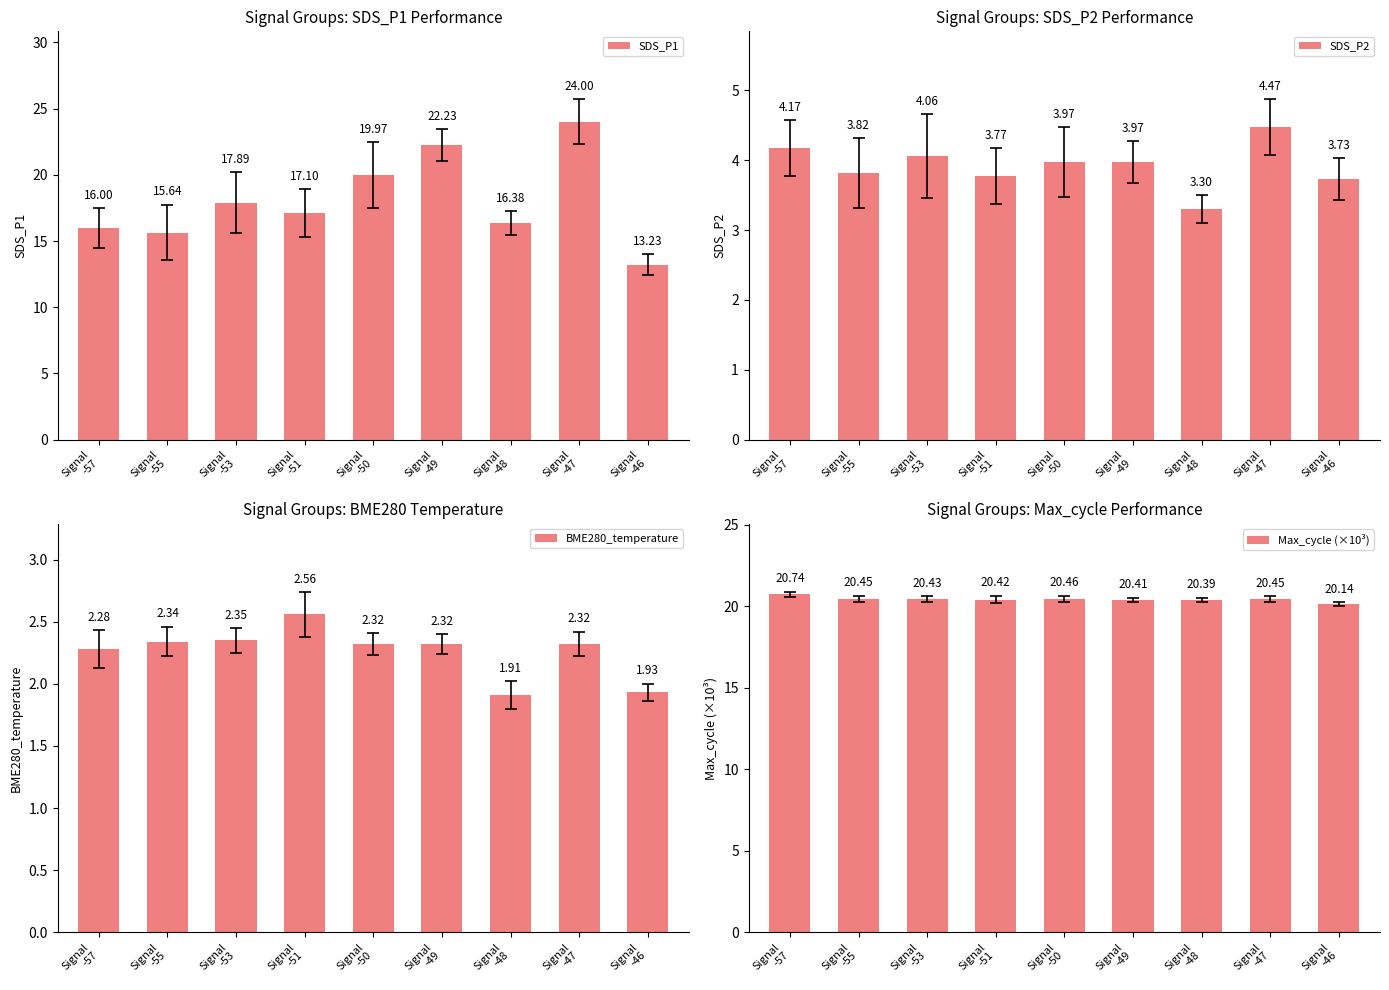

The BME280_temperature series shows 2.3 at Signal
-57. True or false?

True